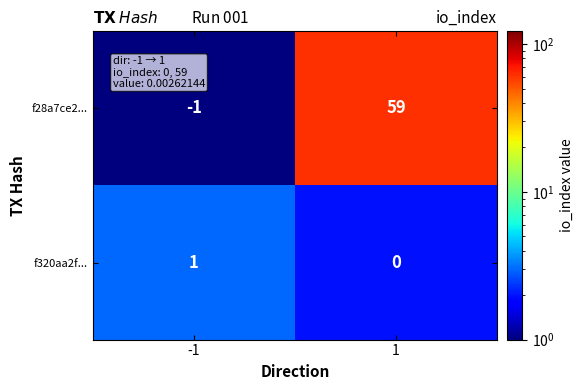

What is the sum of all f28a7ce2... values?

58